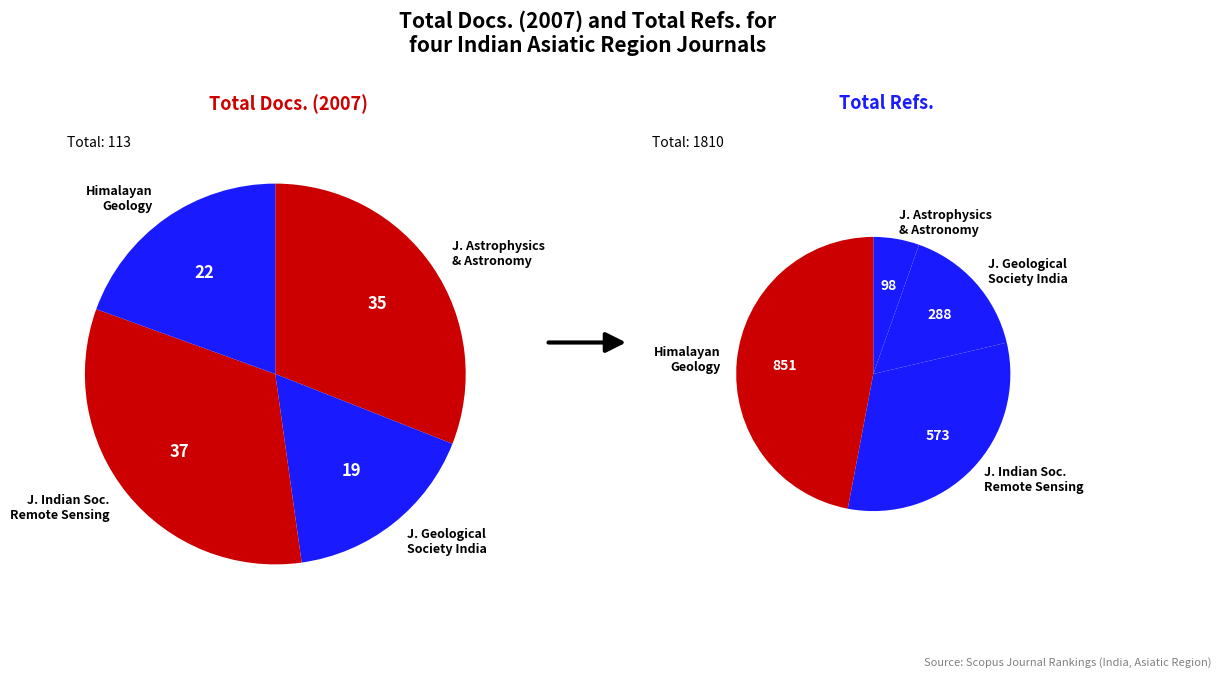

To the nearest percent, what portion does Himalayan Geology represent?

47%